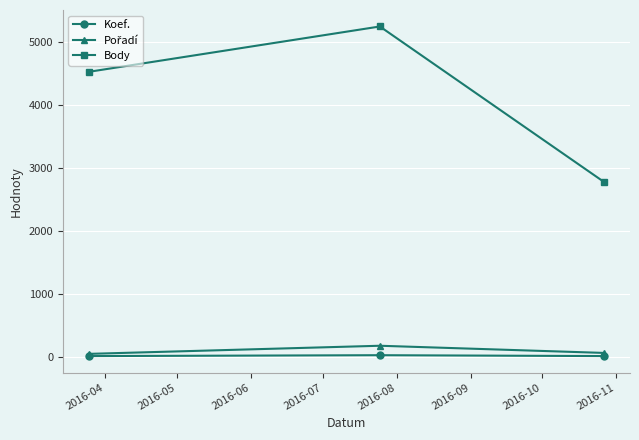

What is the value of the Body point at the 1st from the left?

4521